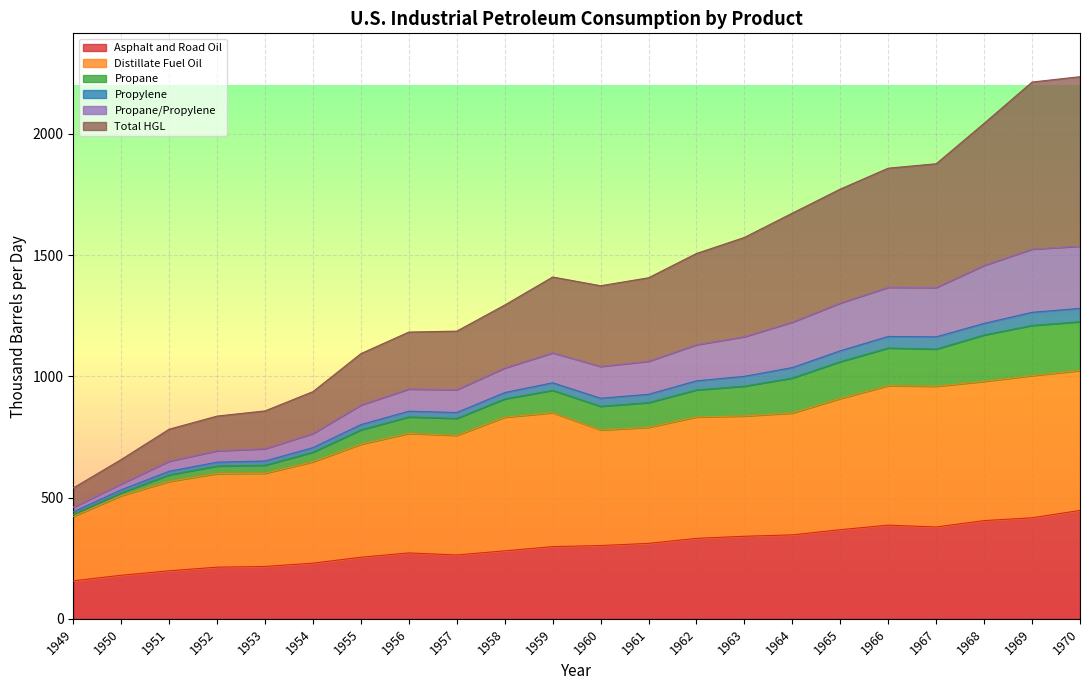

What is the highest value of the Asphalt and Road Oil series?

446.9